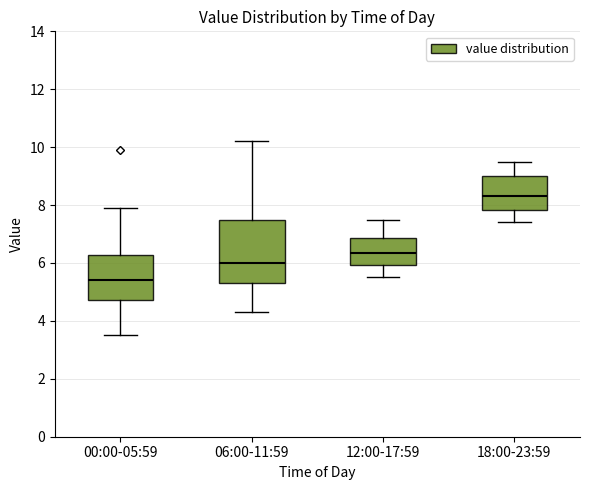

Reading left to right, transcribe this box plot: for each box, give where its median line is, the range the box spans, and where its two whiskers end, as read against the y-axis. The values are not printed on the chart, so give them approximately, as read against the axis.

00:00-05:59: median 5.4, box 4.8 to 6.2, whiskers 3.6 to 8.0
06:00-11:59: median 6.0, box 5.4 to 7.4, whiskers 4.4 to 10.2
12:00-17:59: median 6.4, box 6.0 to 6.8, whiskers 5.6 to 7.6
18:00-23:59: median 8.4, box 7.8 to 9.0, whiskers 7.4 to 9.6